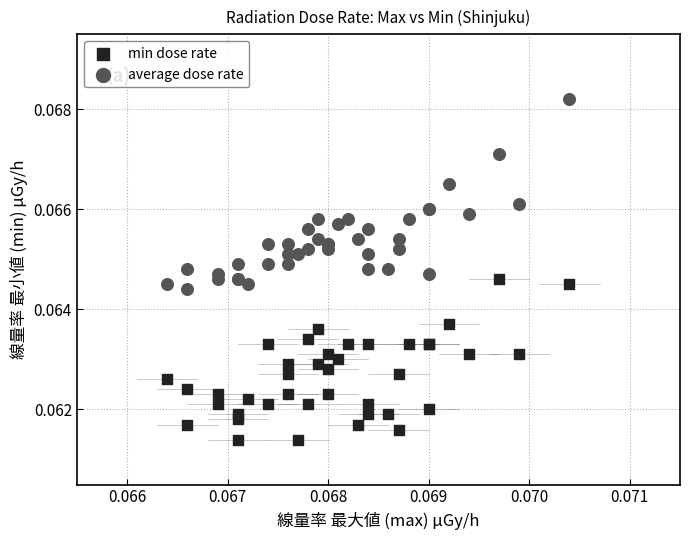

Which series reaches the minimum Y coordinate?

min dose rate